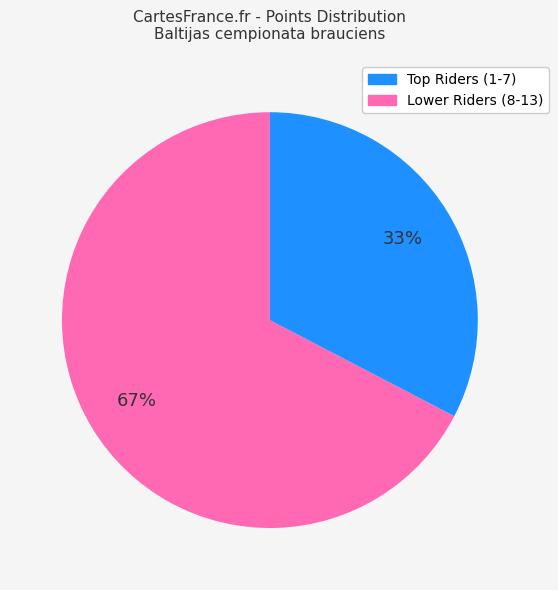

To the nearest percent, what is the average slice percentage?

50%